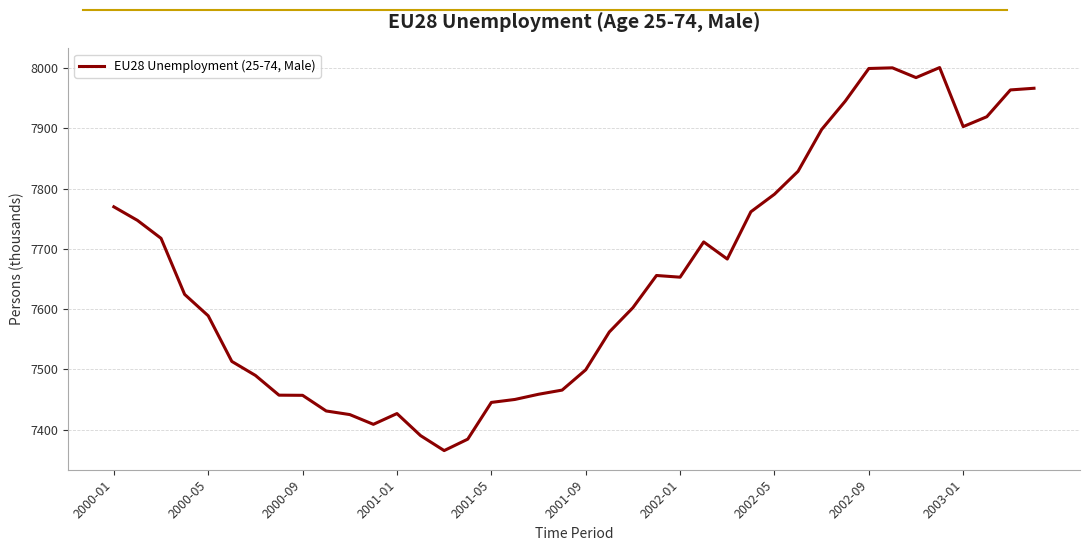

What is the maximum value shown in the chart?

8000.8